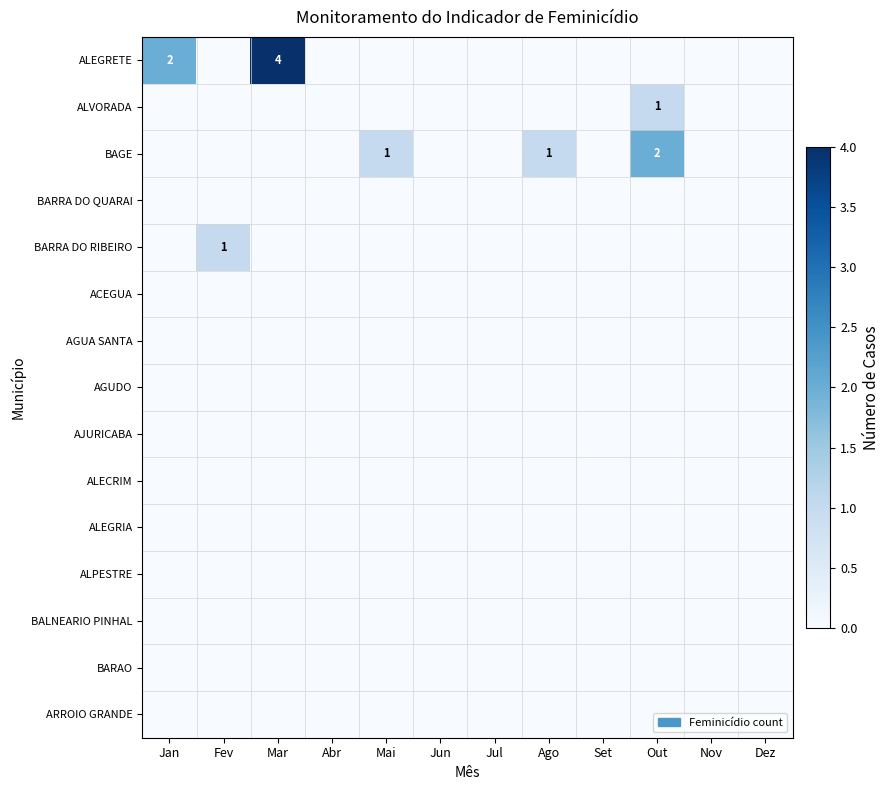

Rank the categories by BAGE value from lowest to highest.

Jan, Fev, Mar, Abr, Jun, Jul, Set, Nov, Dez, Mai, Ago, Out